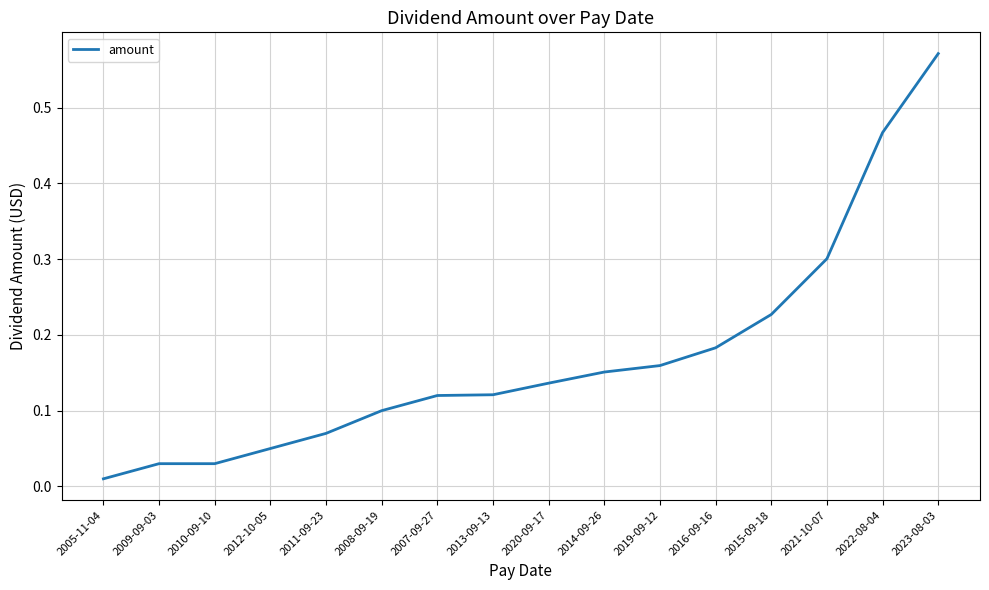

What is the change in value from 2009-09-03 to 2013-09-13?

+0.1